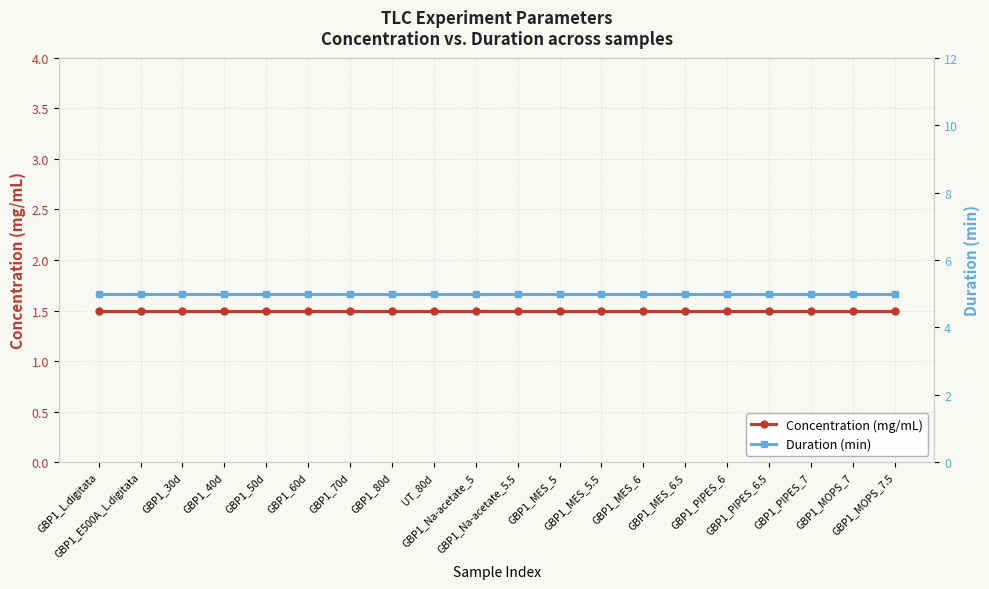

At which category is the sum across all series the highest?

GBP1_L.digitata